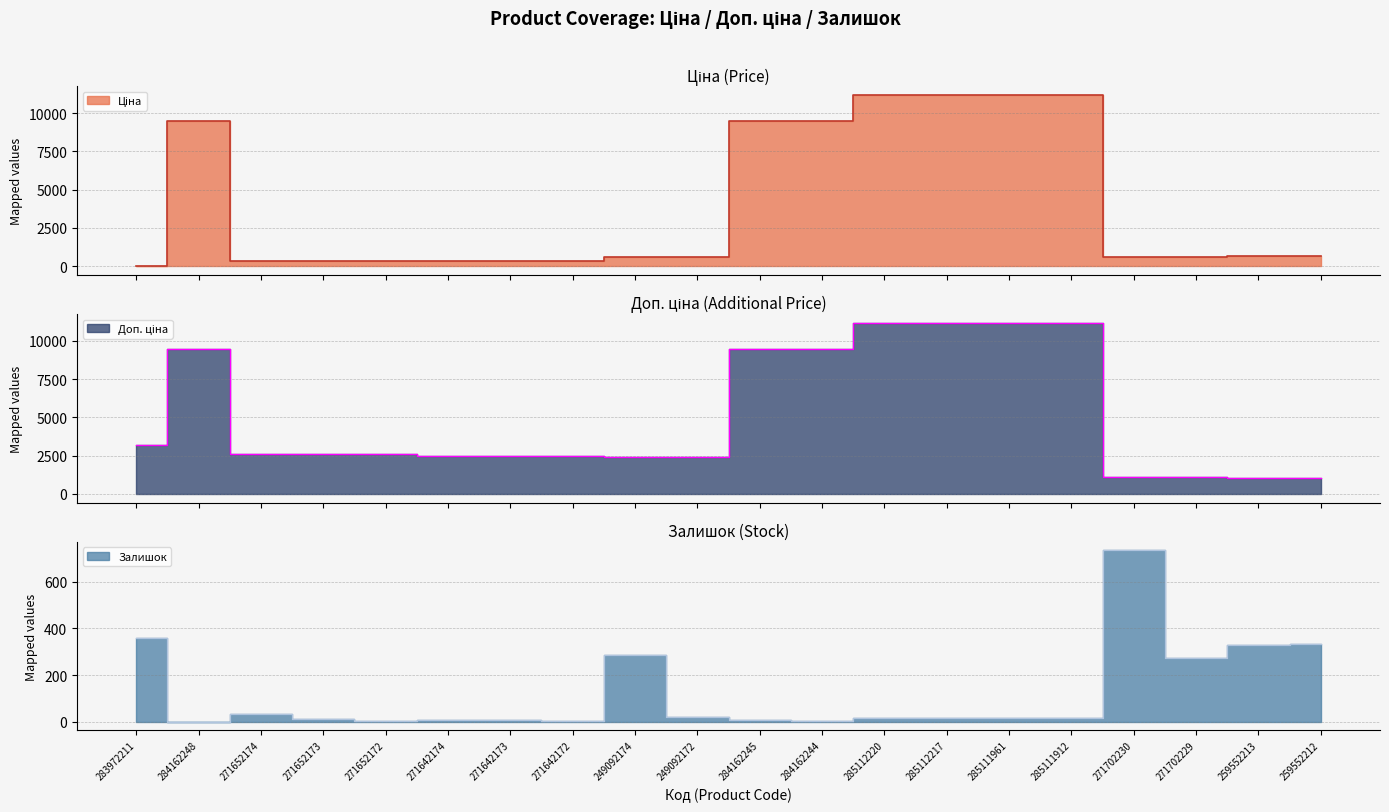

True or false: Доп. ціна has more than 1 interior local peaks.

False